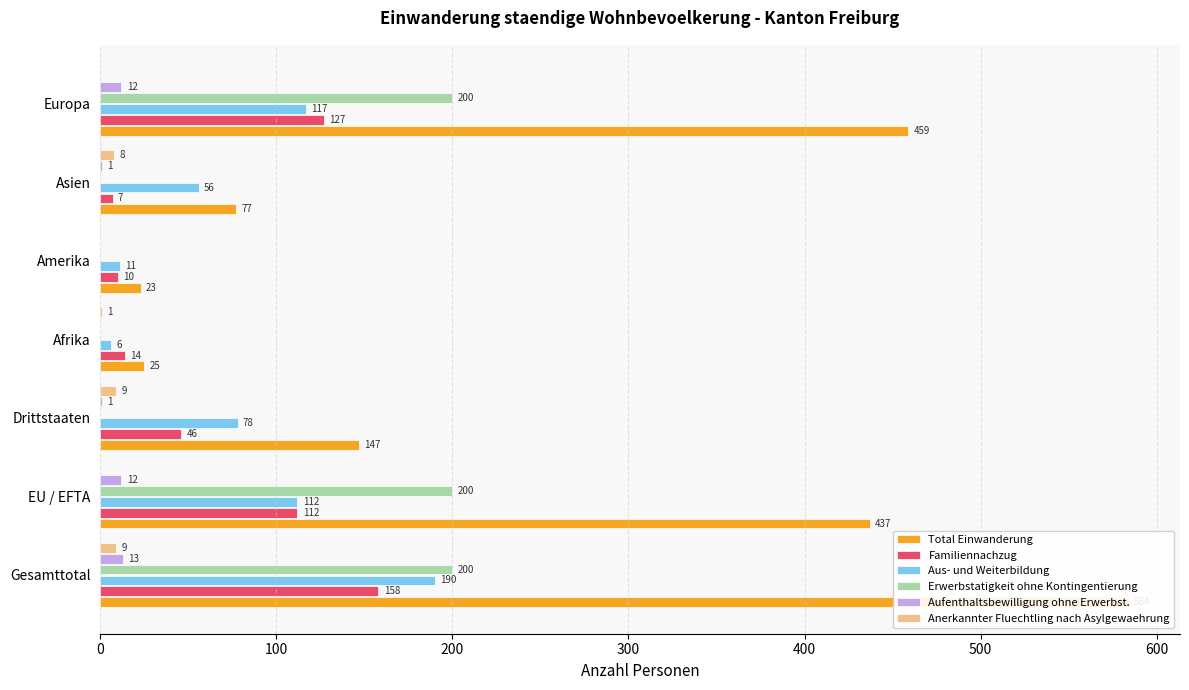

At Asien, list the series in order from smallest to largest.

Erwerbstatigkeit ohne Kontingentierung, Aufenthaltsbewilligung ohne Erwerbst., Familiennachzug, Anerkannter Fluechtling nach Asylgewaehrung, Aus- und Weiterbildung, Total Einwanderung